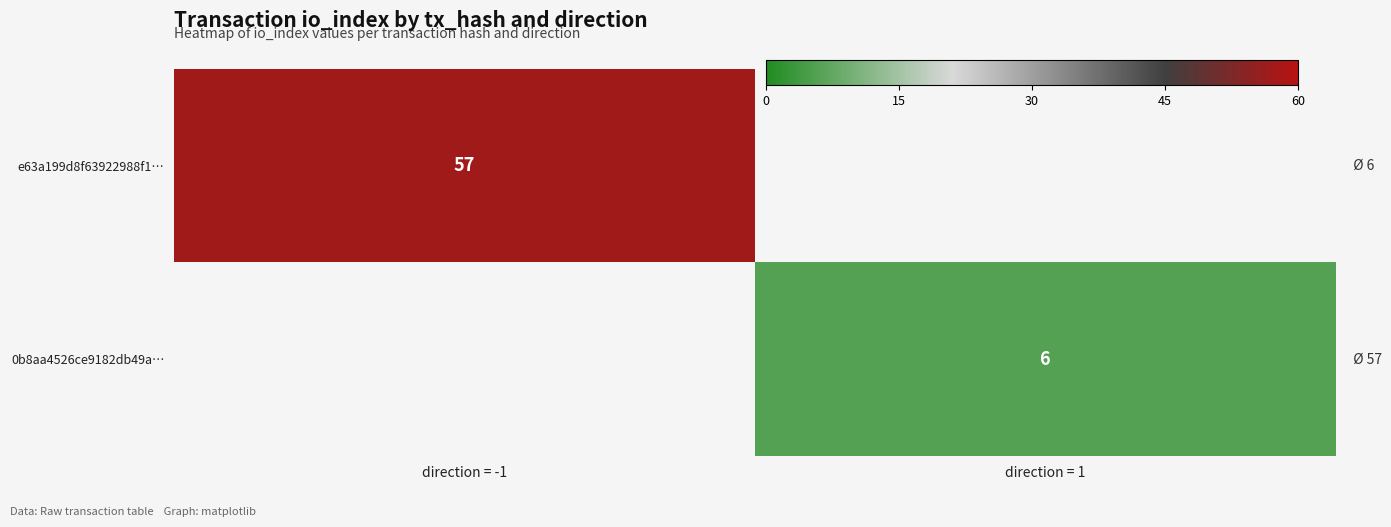

Count the number of categories in the chart.

2